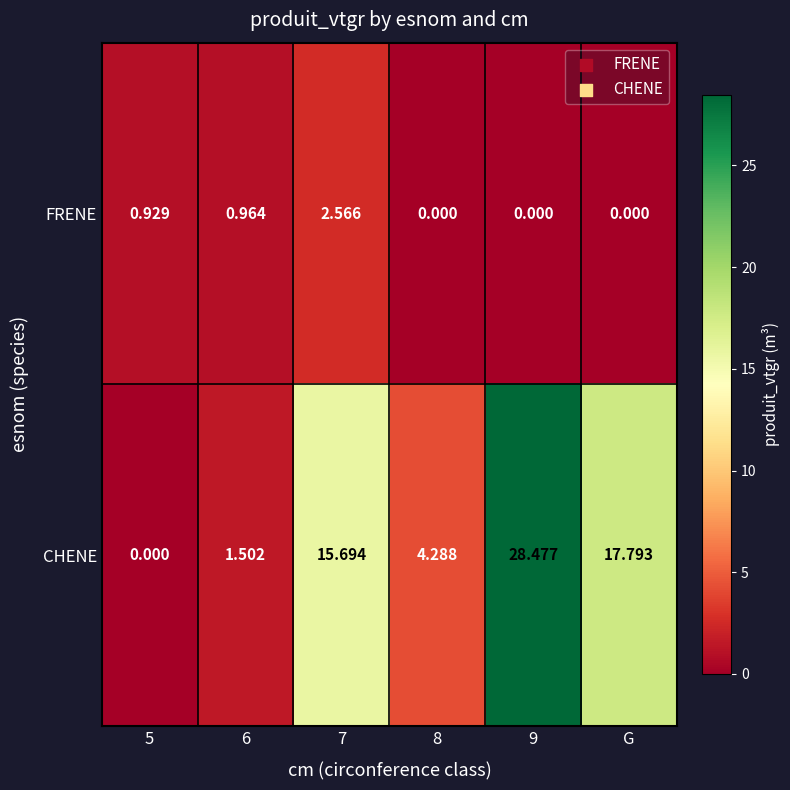

At G, list the series in order from smallest to largest.

FRENE, CHENE